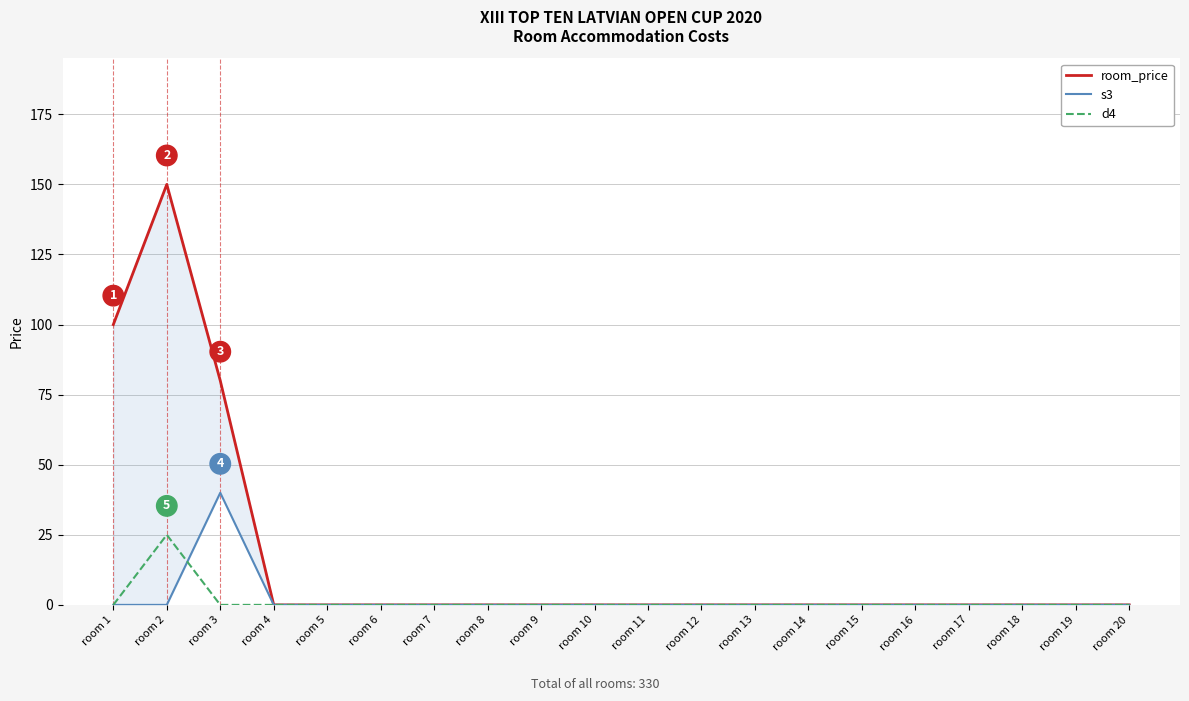

Which label corresponds to the largest value in the chart?

room 2